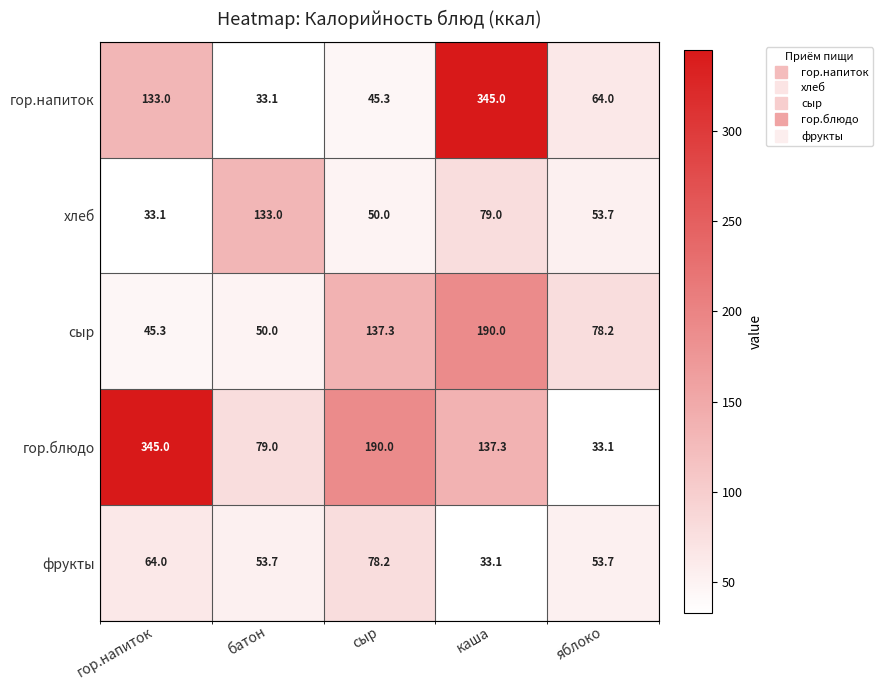

How many гор.блюдо values are between 79 and 190?

3